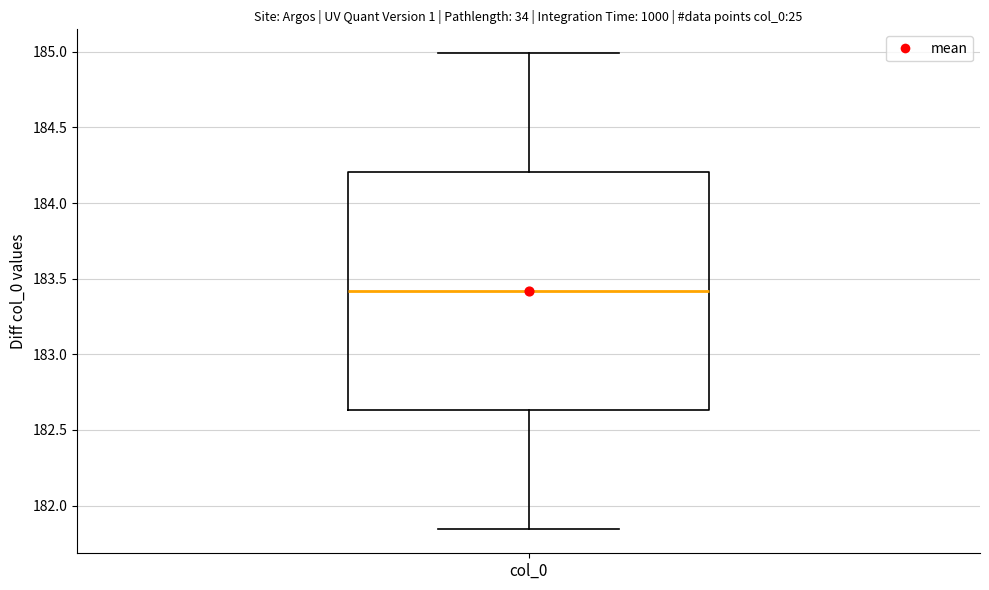

Where does the lower whisker of the box for col_0 end on the y-axis? The values are not printed on the chart, so give them approximately, as read against the axis.

181.85